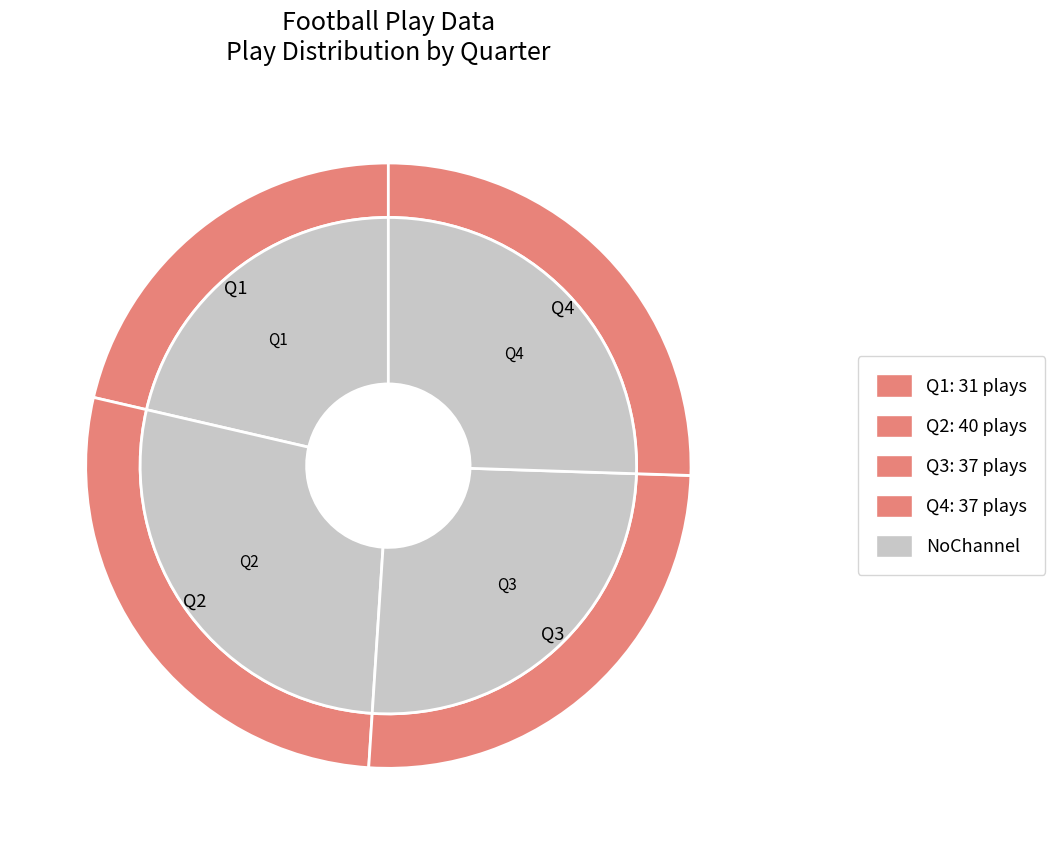

Does pass account for over 50% of the chart?

No